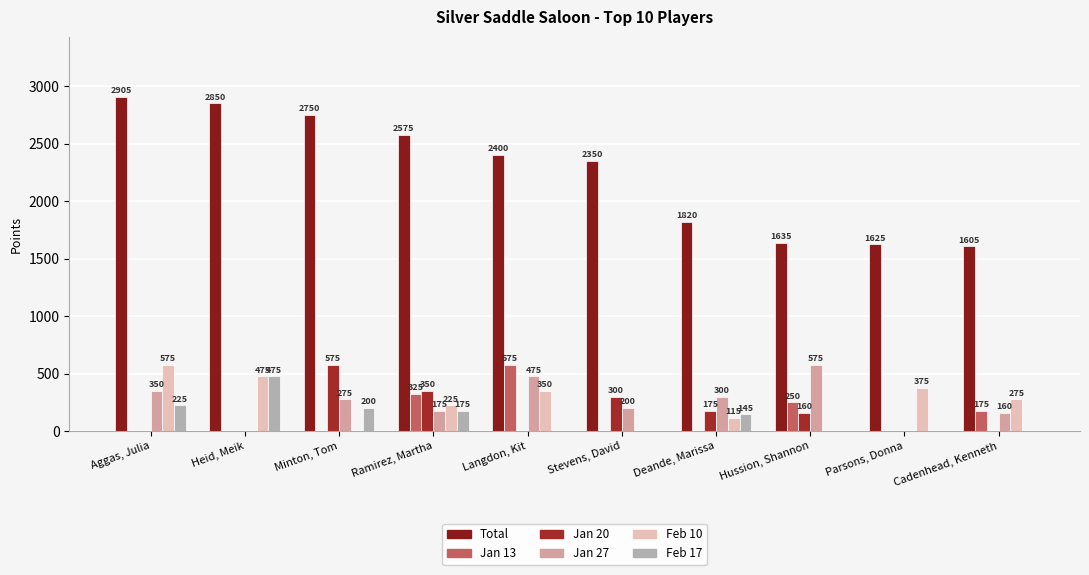

Which label corresponds to the largest value in the chart?

Aggas, Julia